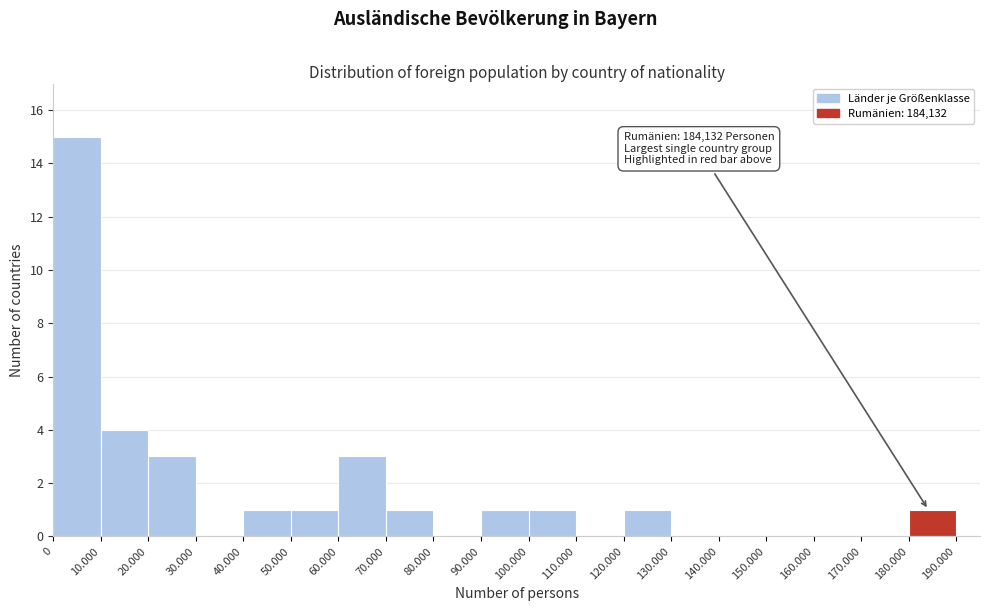

Reading right to left, what are all the values shown in this chart?

180.000=1	170.000=0	160.000=0	150.000=0	140.000=0	130.000=0	120.000=1	110.000=0	100.000=1	90.000=1	80.000=0	70.000=1	60.000=3	50.000=1	40.000=1	30.000=0	20.000=3	10.000=4	0=15